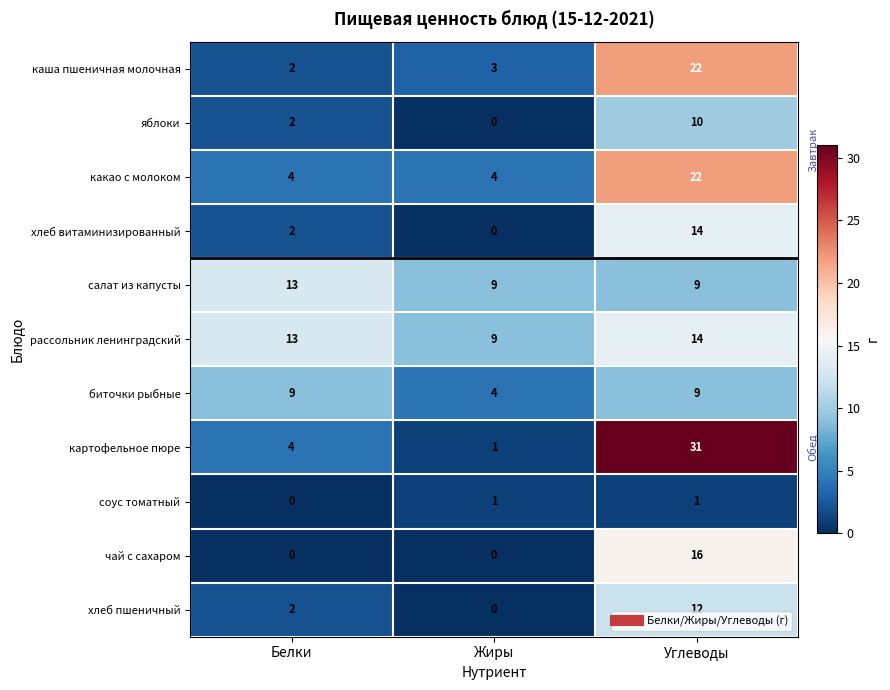

At which category is the sum across all series the highest?

Углеводы